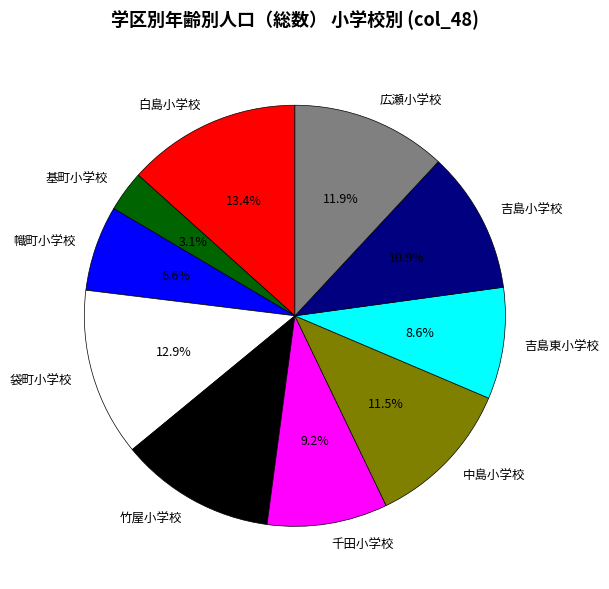

To the nearest percent, what is the average slice percentage?

10%